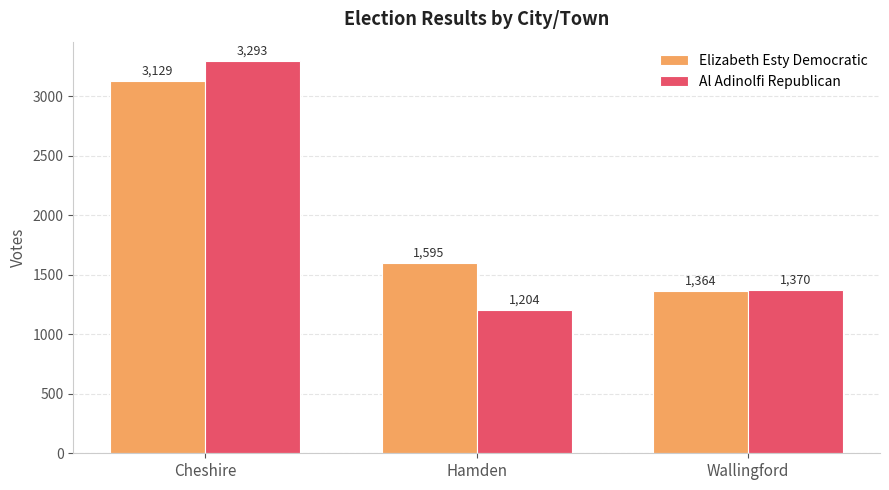

Count the number of categories in the chart.

3